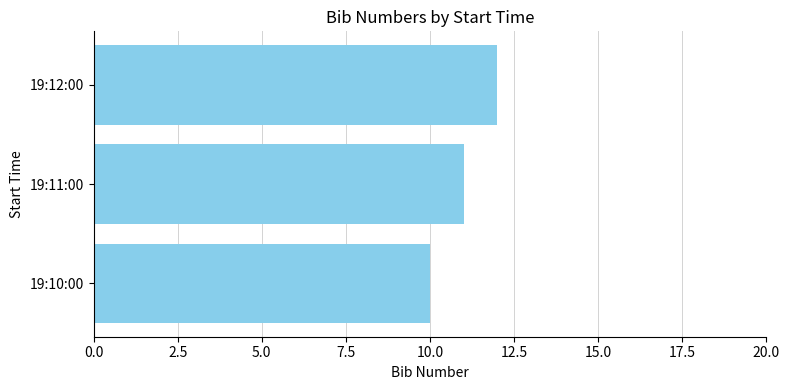

Where is the data nearest to the value 11?

19:11:00